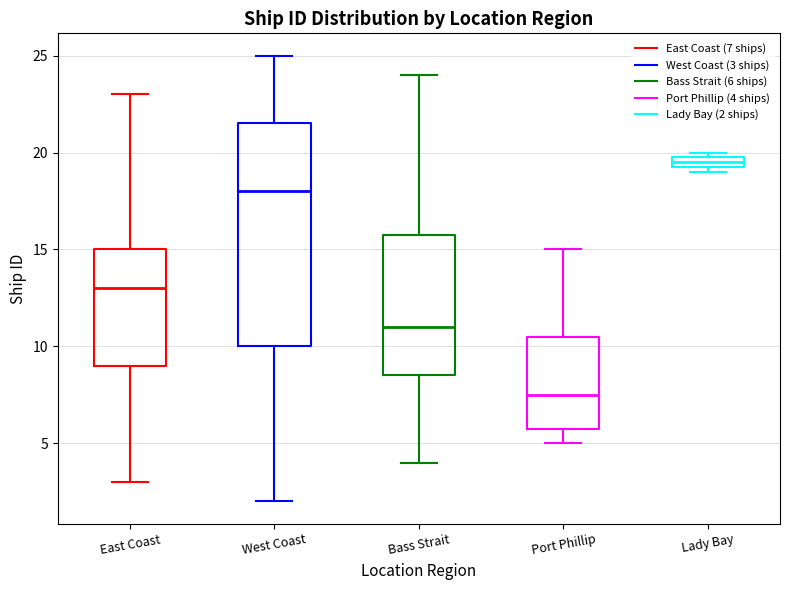

Which box is the tallest, from its lower edge to its upper edge?

West Coast